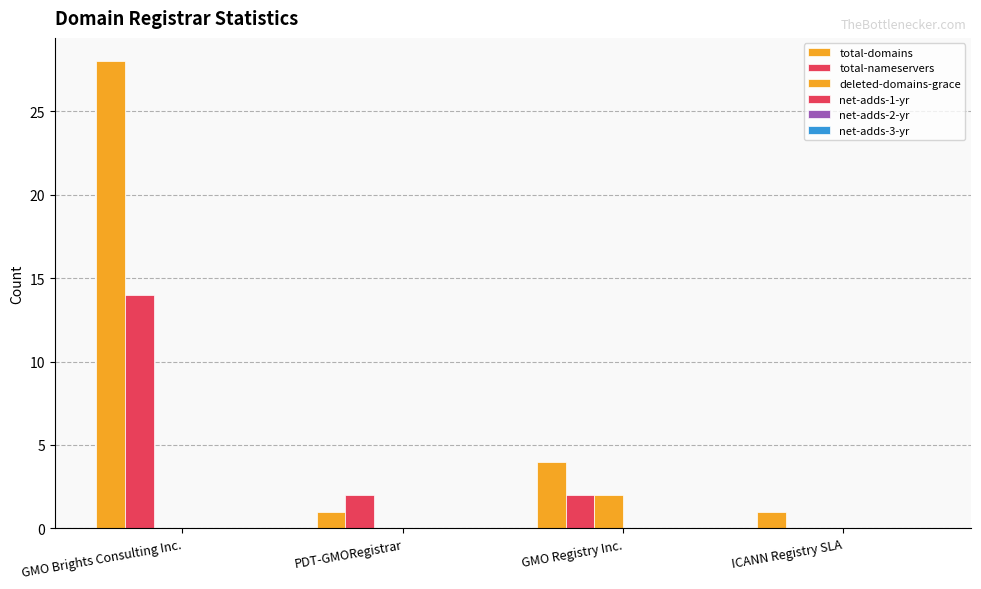

Reading right to left, what are all the values shown in this chart?

total-domains: 1	4	1	28
total-nameservers: 0	2	2	14
deleted-domains-grace: 0	2	0	0
net-adds-1-yr: 0	0	0	0
net-adds-2-yr: 0	0	0	0
net-adds-3-yr: 0	0	0	0